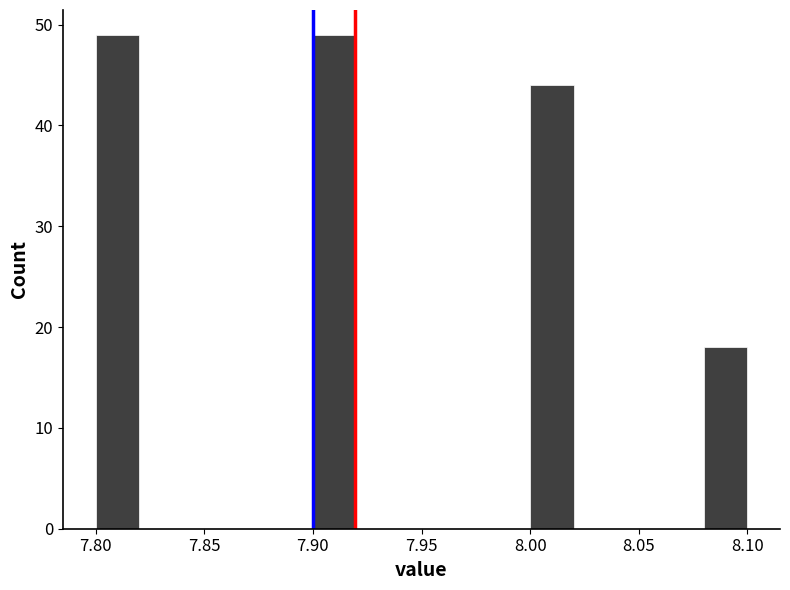

What is the height of the bar covering 7.80 to 7.82 on the x-axis? The values are not printed on the chart, so give them approximately, as read against the axis.

49